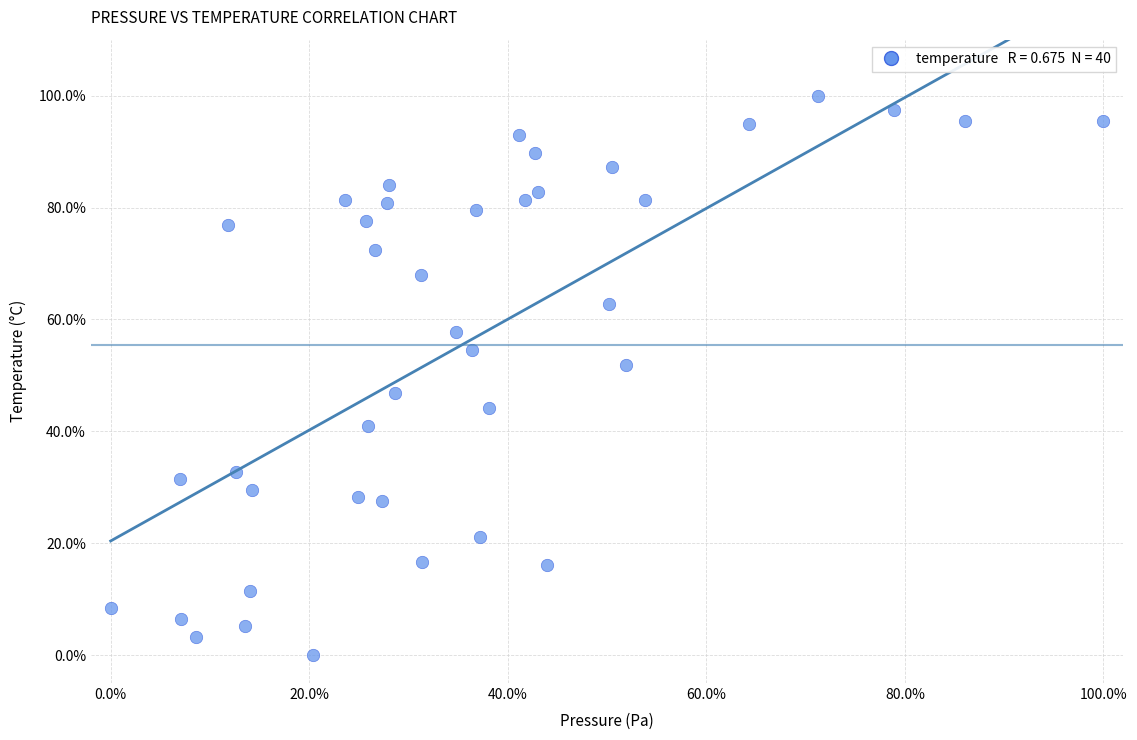

What Y value in the scatter plot is closest to 50?

51.9